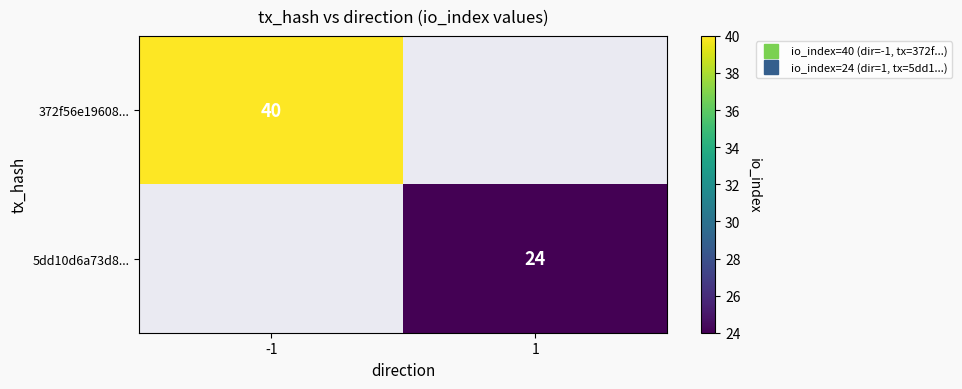

How many data points does each series have?

2